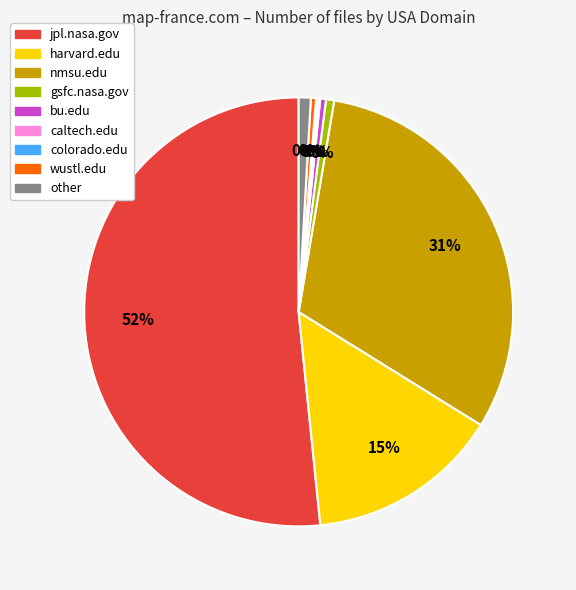

To the nearest percent, what is the difference between the gsfc.nasa.gov and harvard.edu slice percentages?

14%